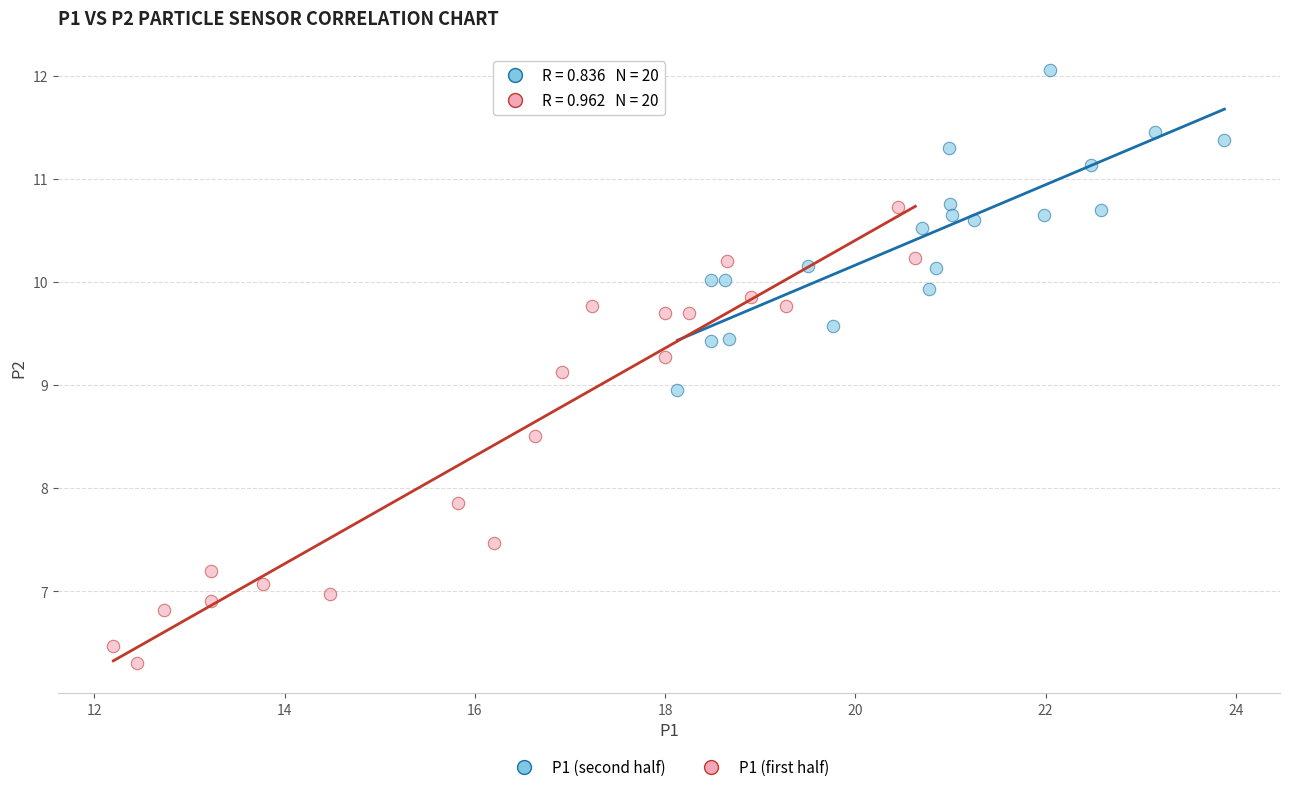

Which series reaches the maximum Y coordinate?

P1 (second half)